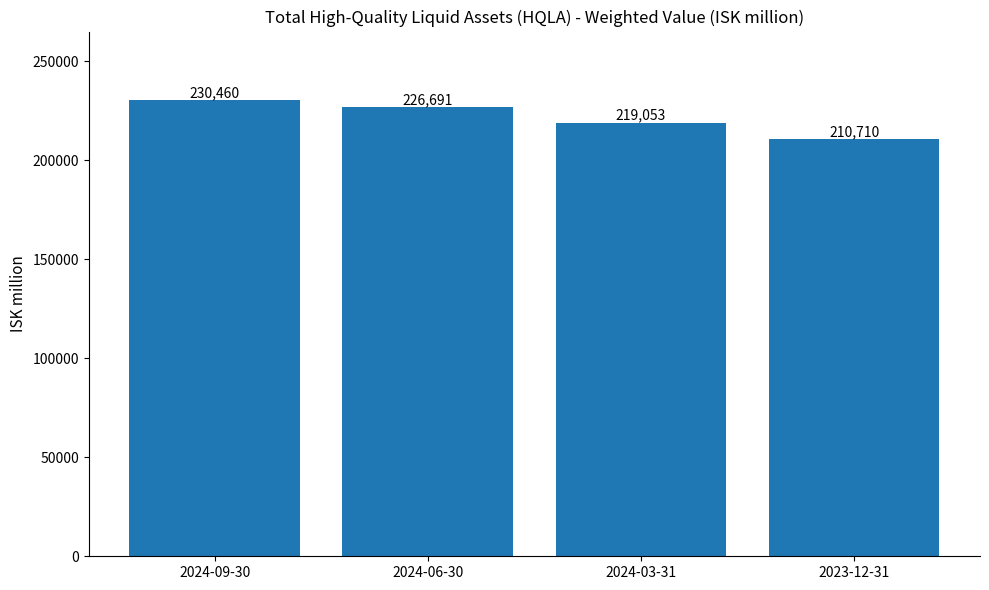

What is the maximum value shown in the chart?

230460